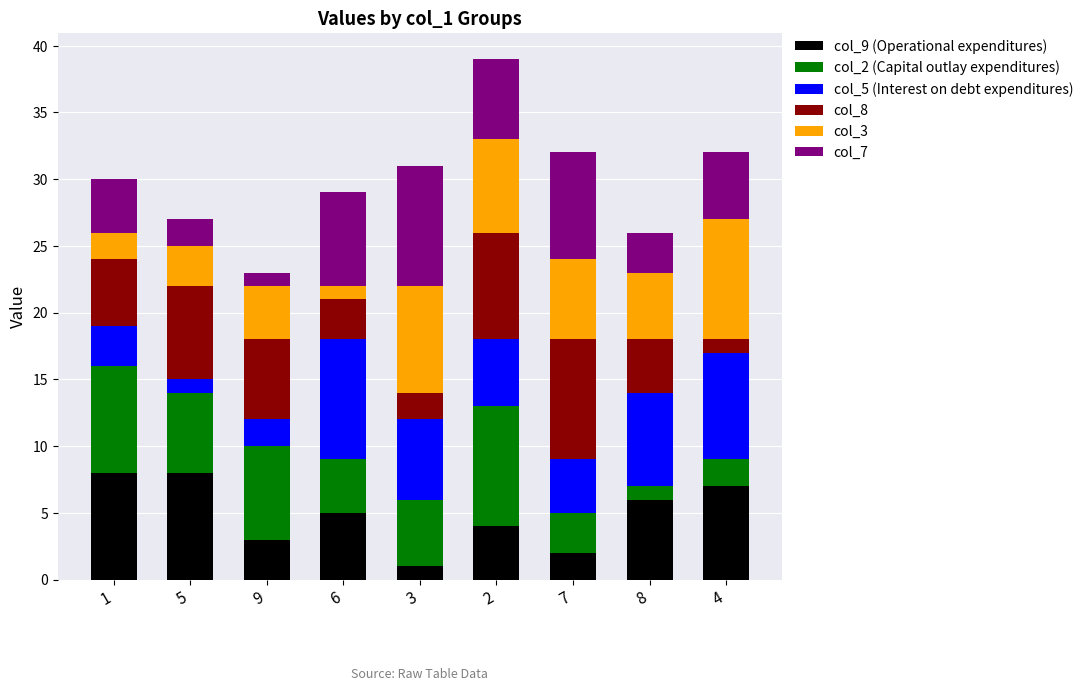

The col_9 (Operational expenditures) series shows 9 at 6. True or false?

False